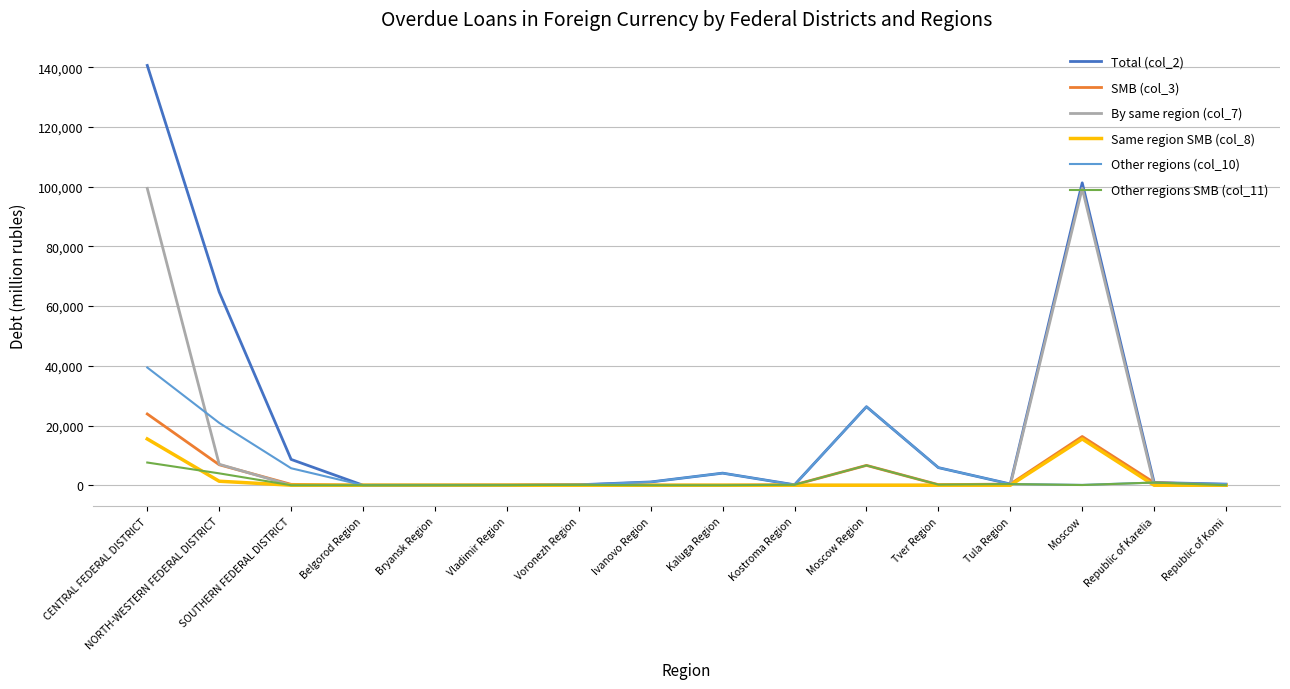

The value of Same region SMB (col_8) at Ivanovo Region is 0. True or false?

True